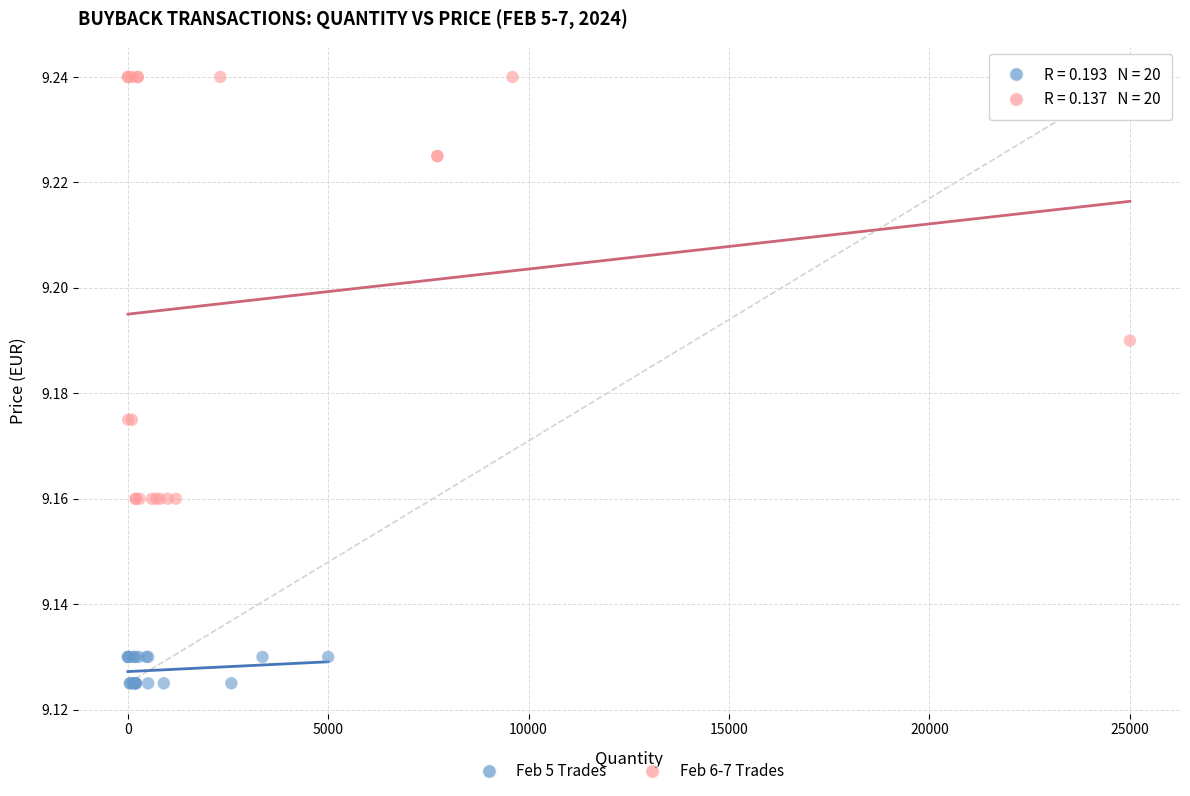

Which series contains the highest Y value?

Feb 6-7 Trades